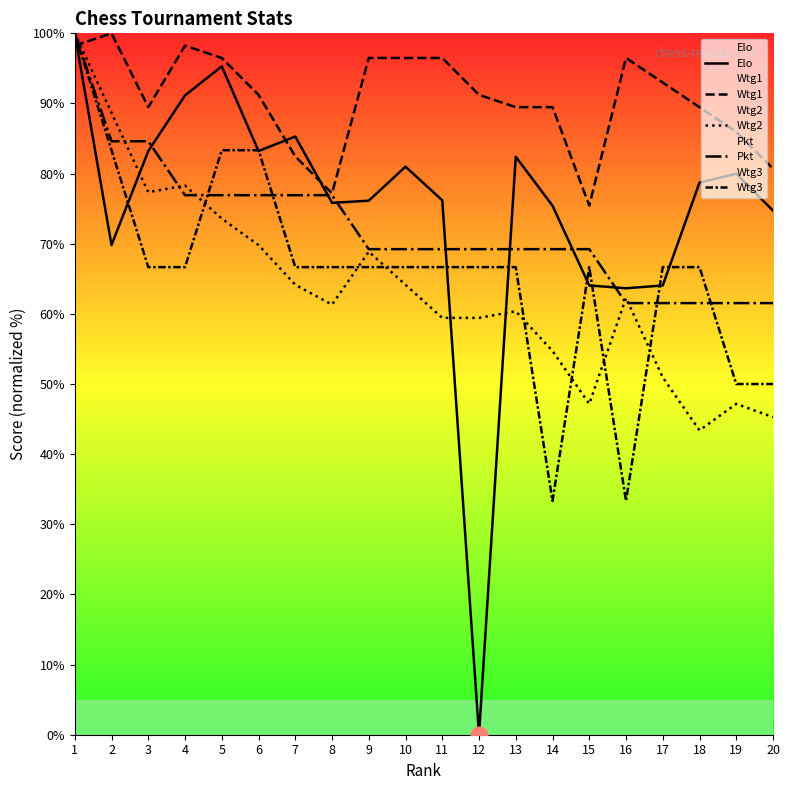

At which category is the sum across all series the highest?

1